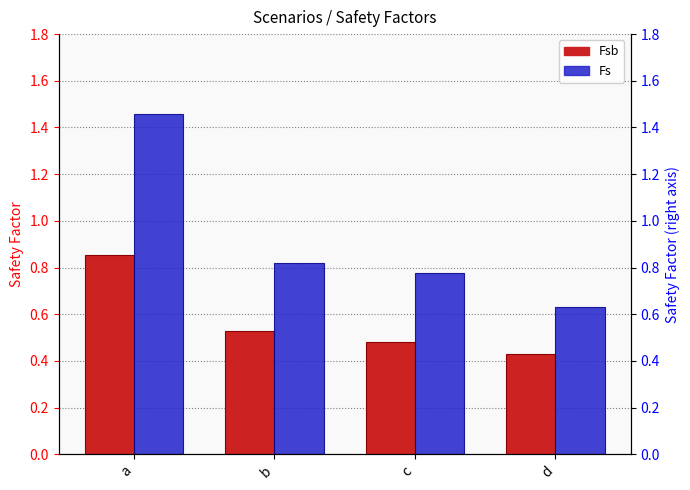

What are all the series names shown in the legend?

Fsb, Fs